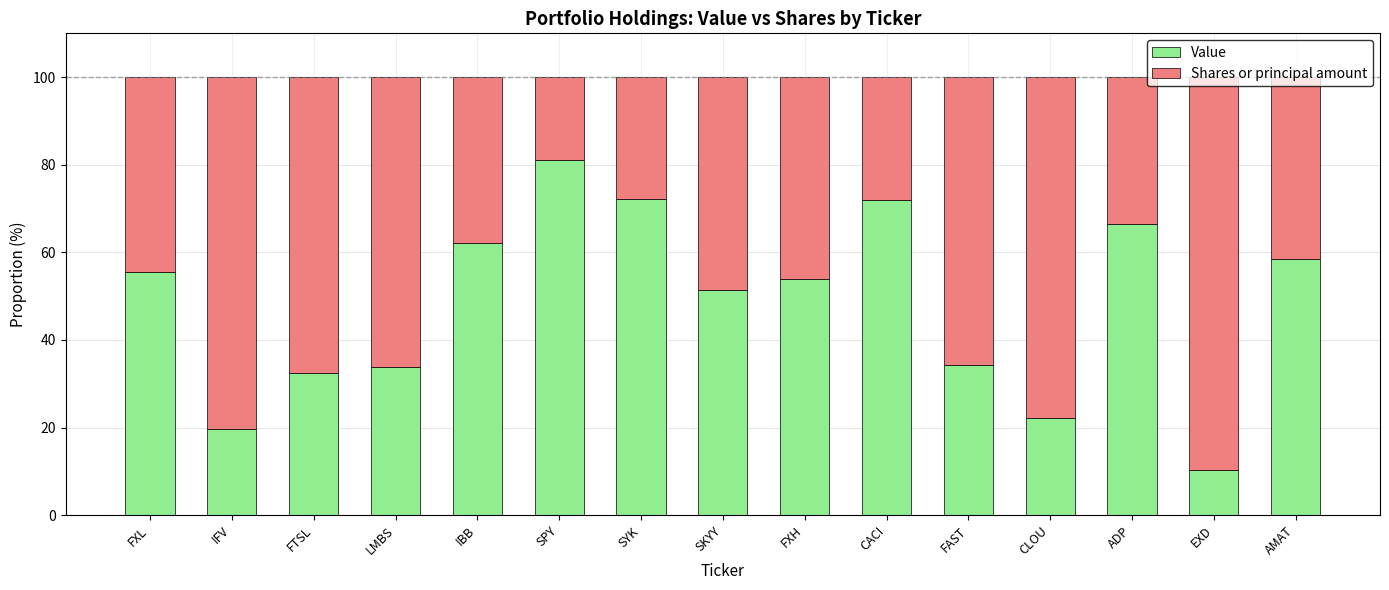

What is the average value of the Value series?

48.4